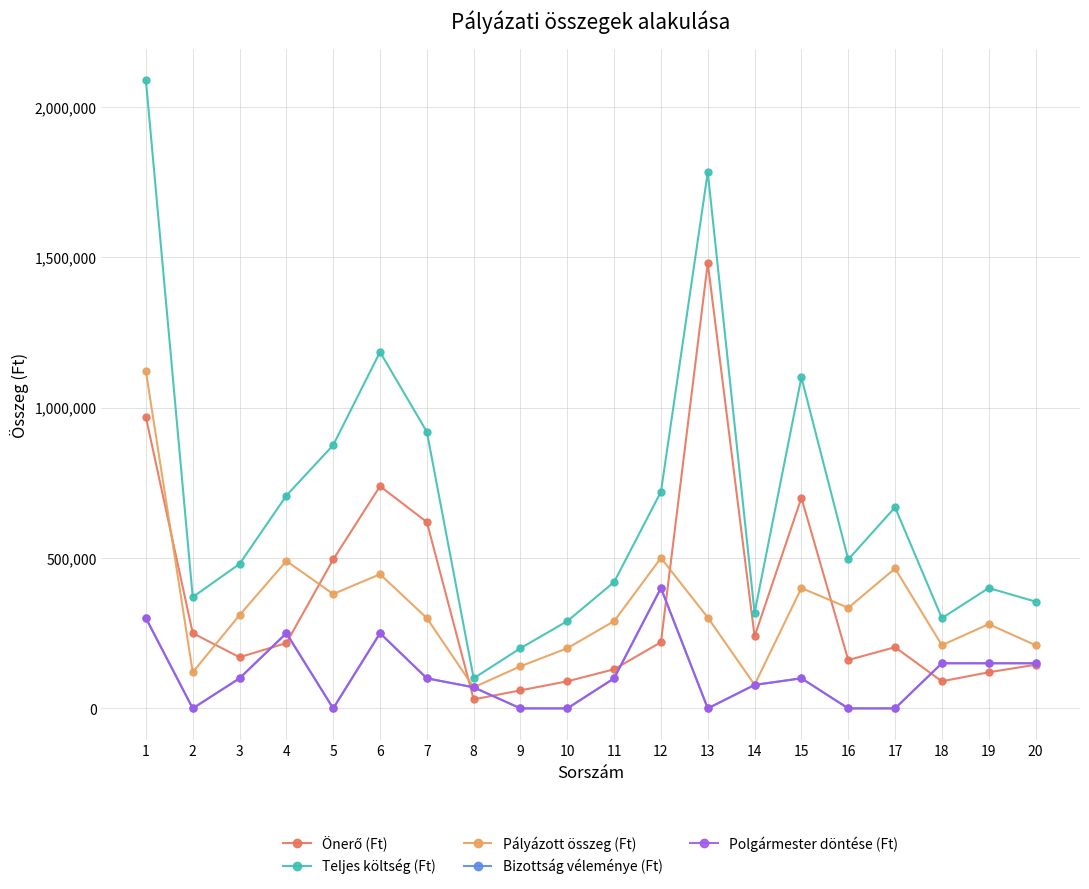

Is the value of Bizottság véleménye (Ft) at 18 greater than the value of Pályázott összeg (Ft) at 18?

No